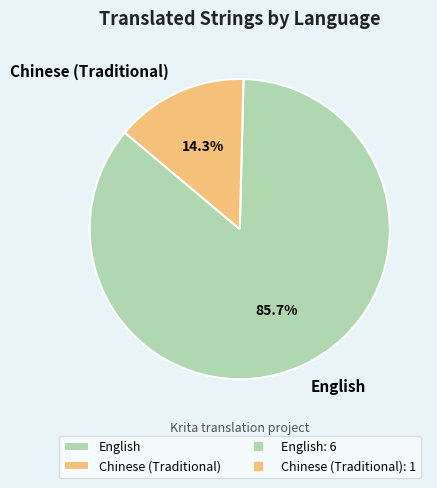

Which has a higher value, Chinese (Traditional) or English?

English